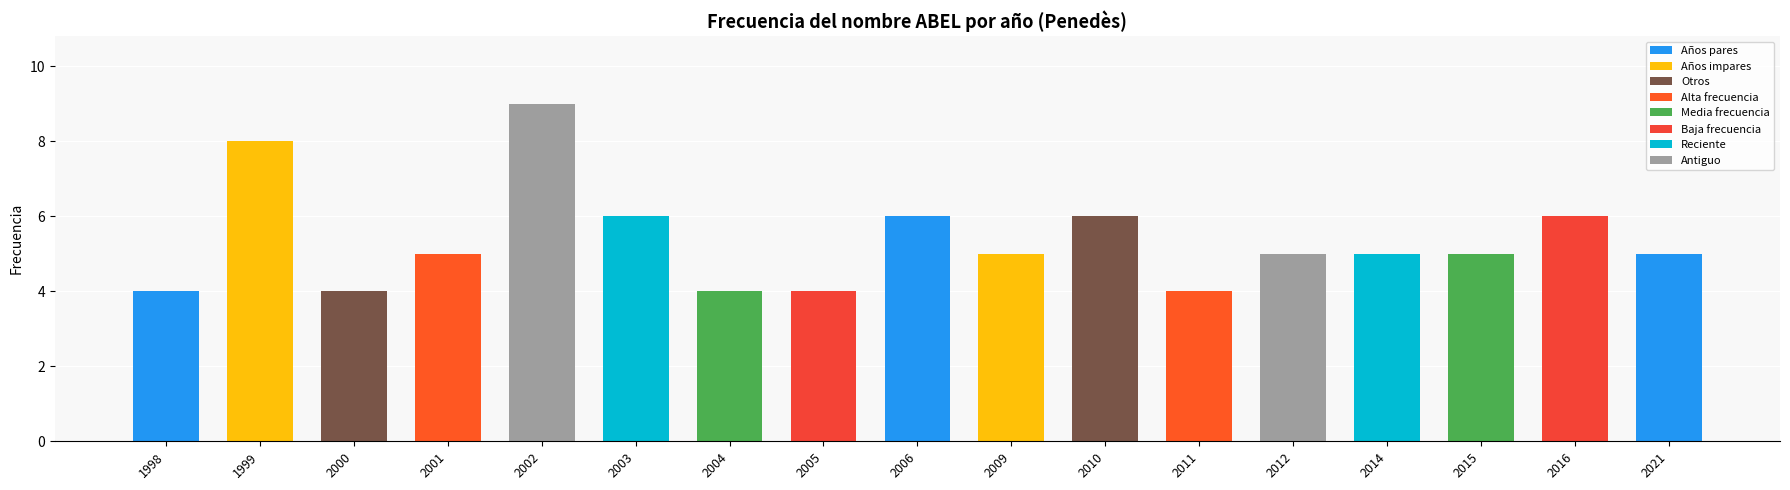

Are the bars horizontal?

No